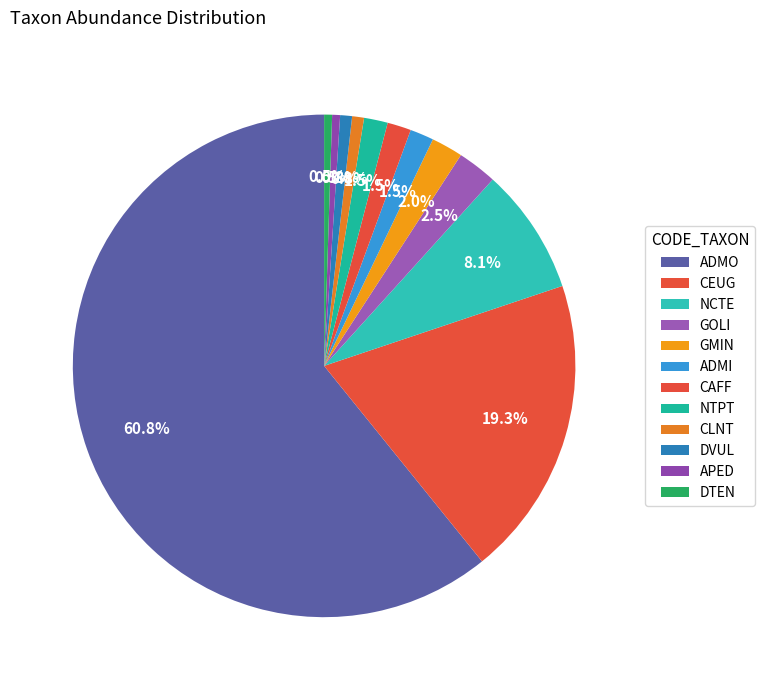

How many slices are in this pie chart?

12